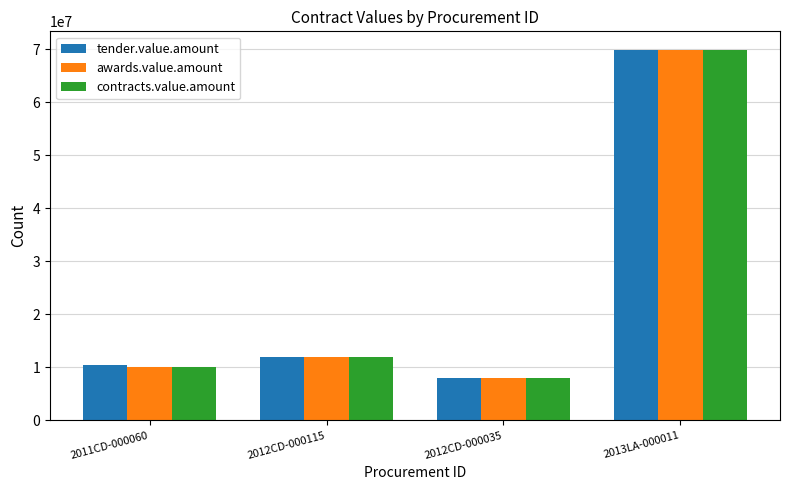

The value of awards.value.amount at 2012CD-000115 is 3103866. True or false?

False